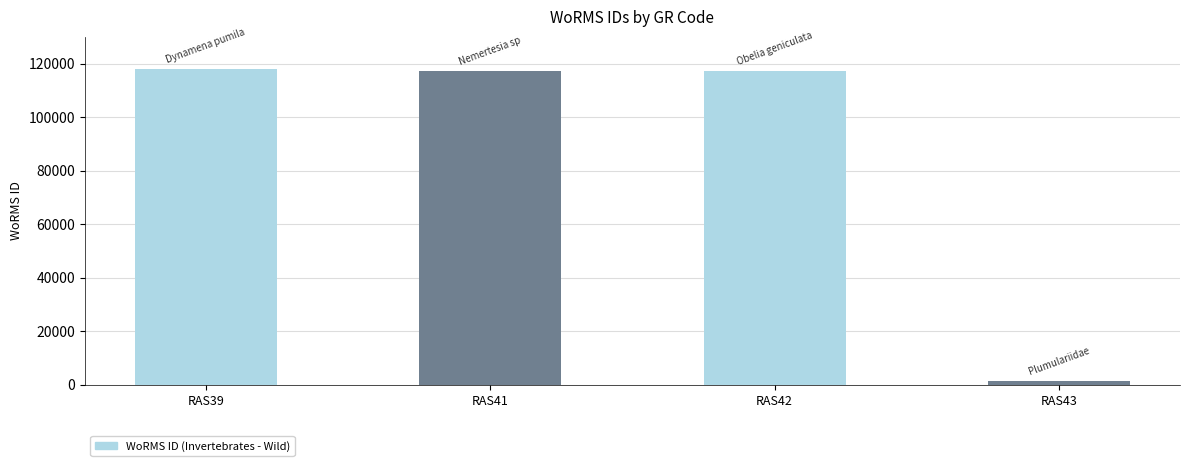

What is the approximate value at RAS41, to the nearest 100?

117200